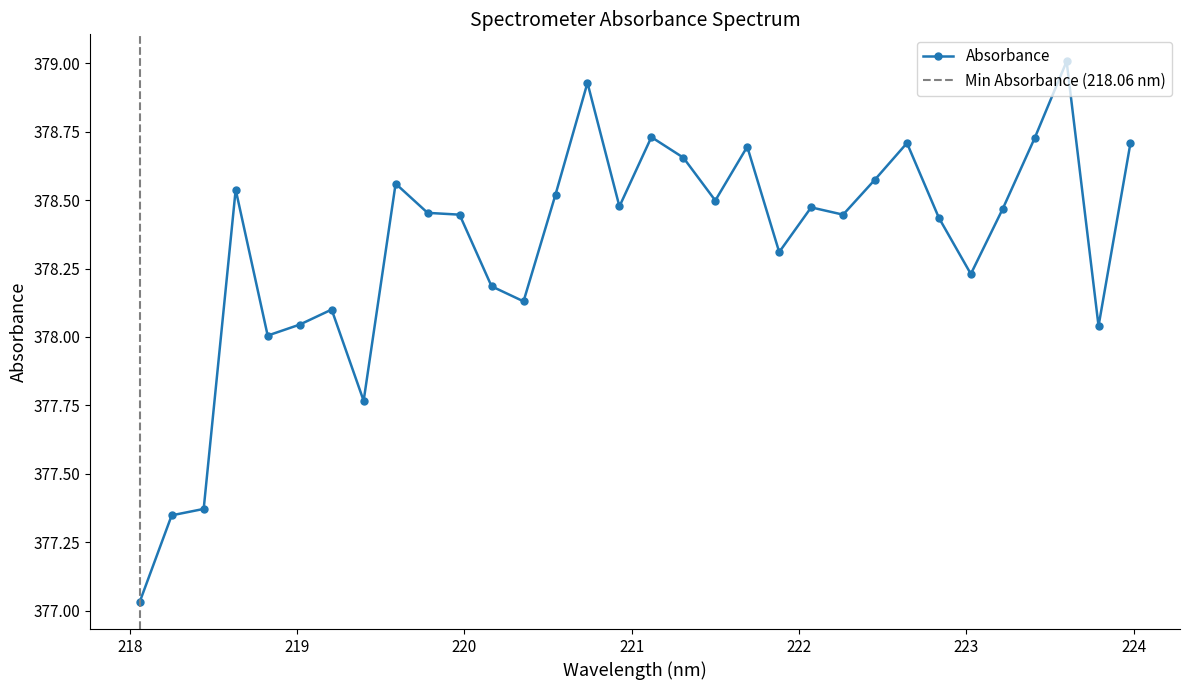

How many lines are shown in the chart?

1